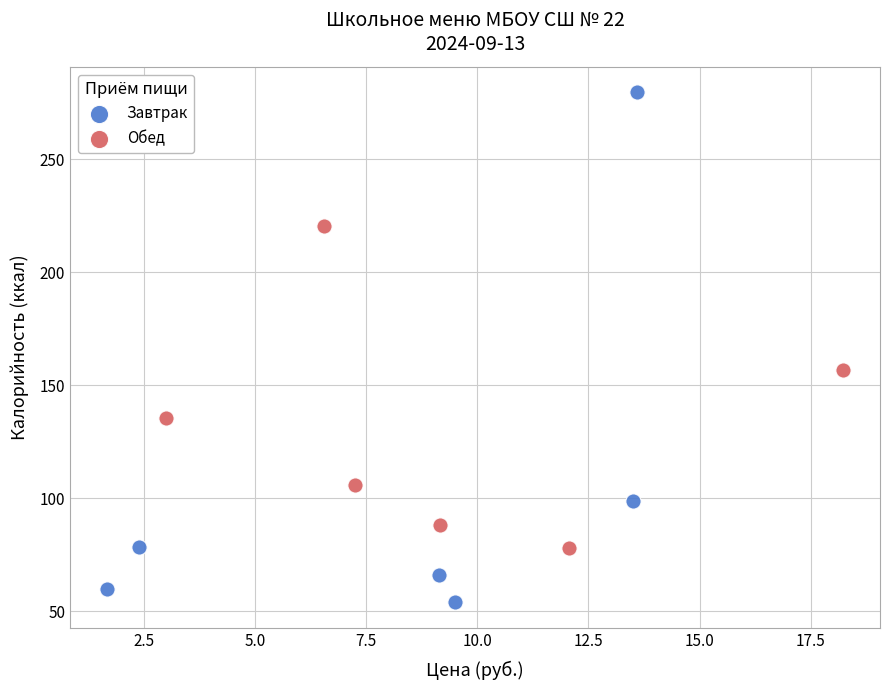

Which series contains the lowest Y value?

Завтрак